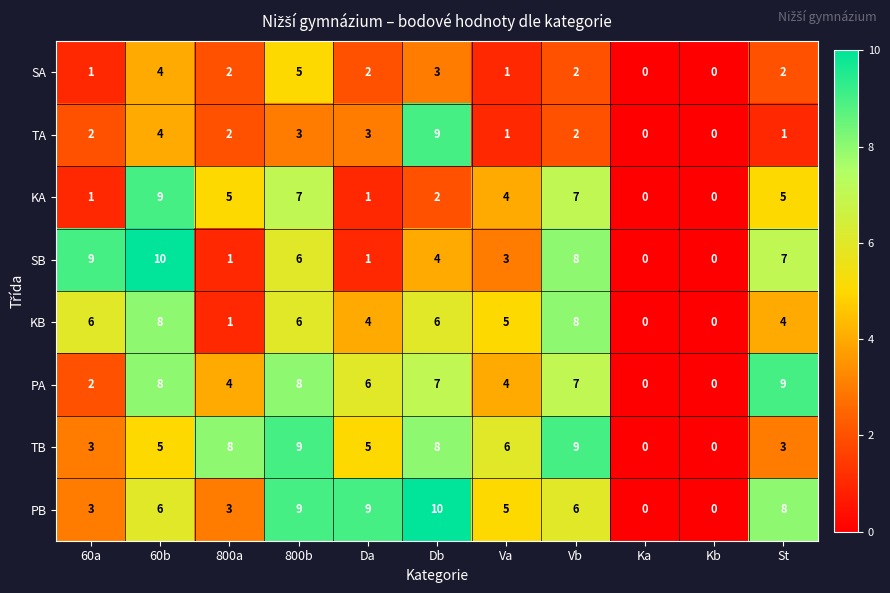

Is it true that KA equals 3 at 800b?

False